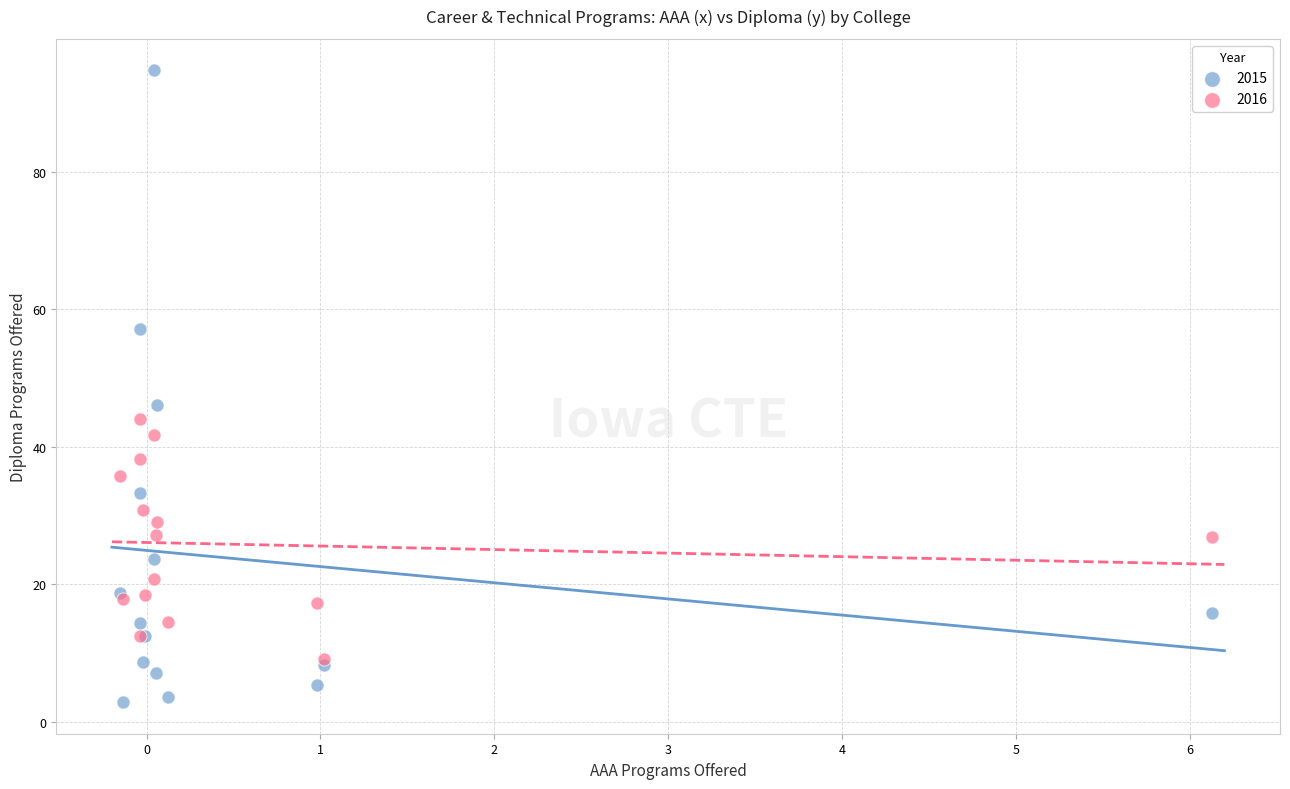

Across all series, what Y value is closest to 48?

46.0